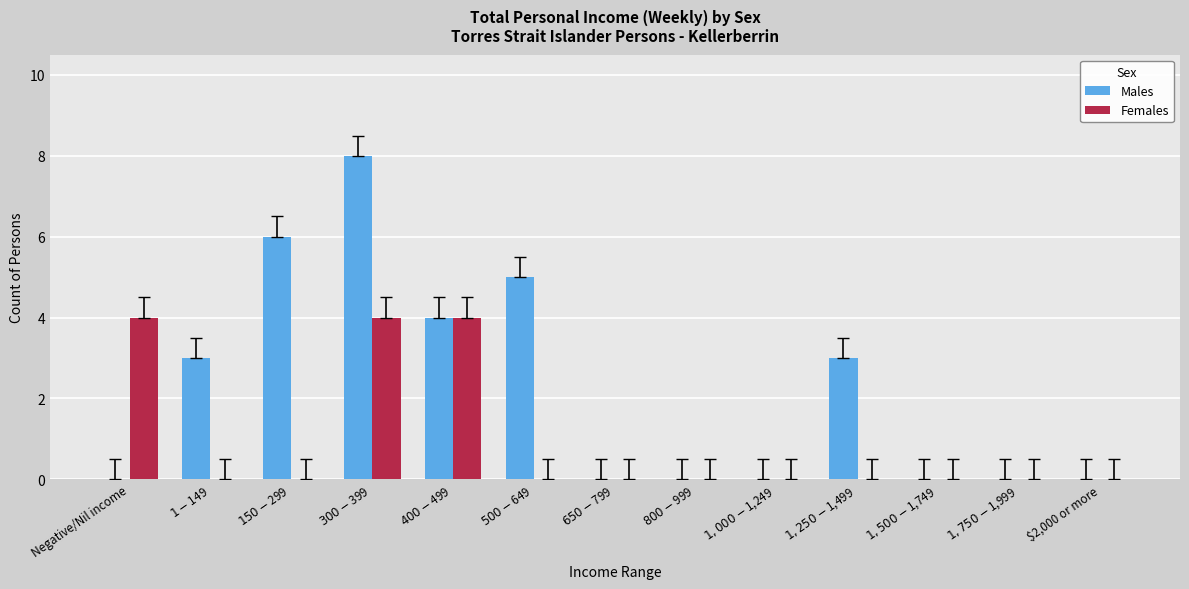

What is the maximum value for Females?

4